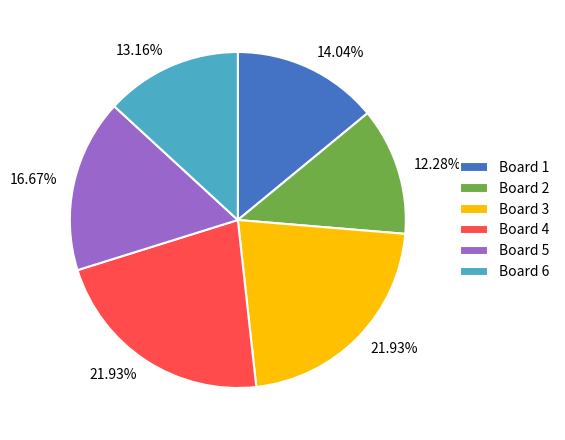

What percentage is the Board 5 slice, to the nearest percent?

17%